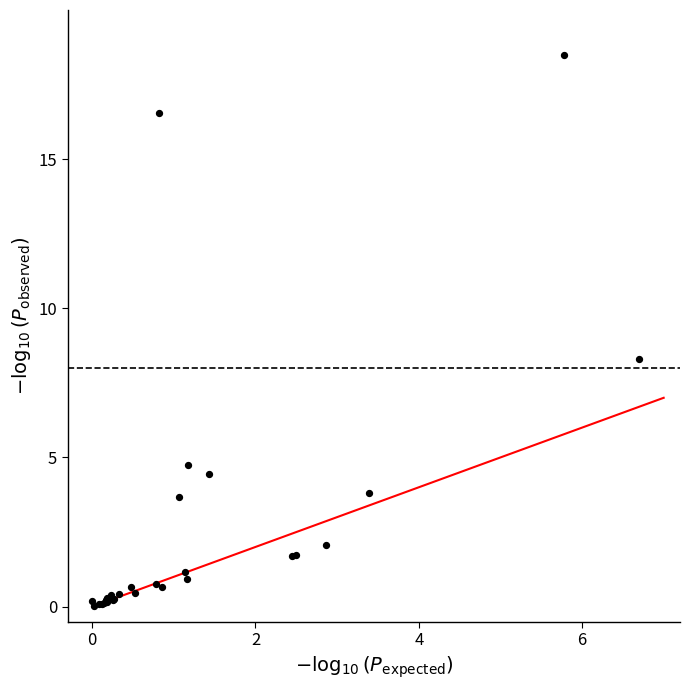

What Y value in the scatter plot is closest to 9?

8.3